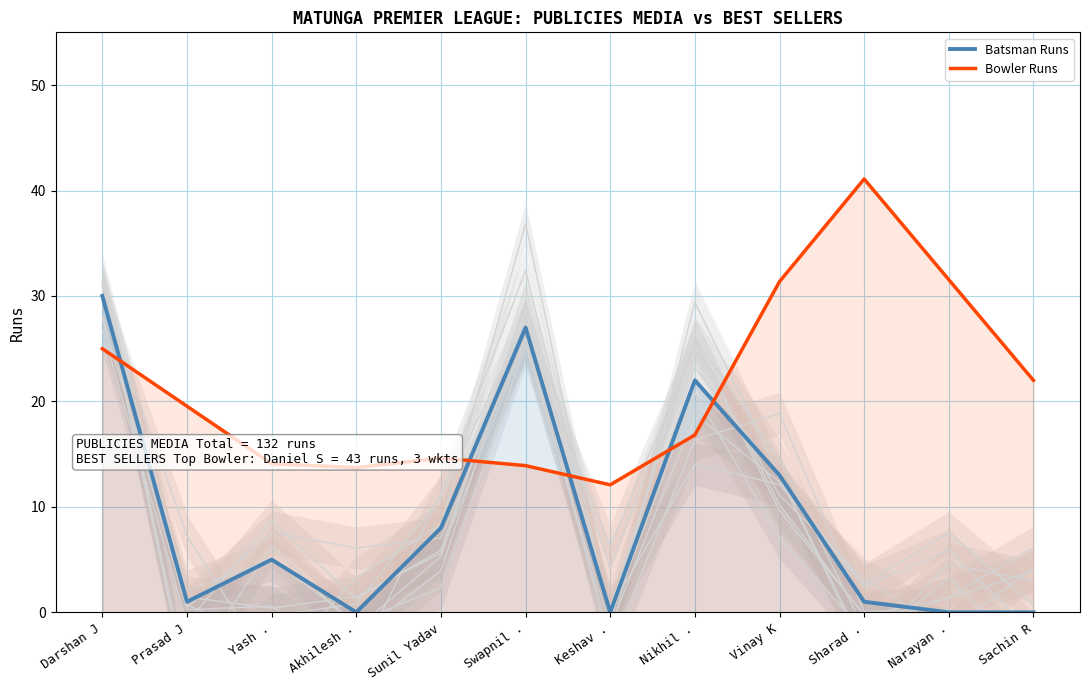

At which category does Bowler Runs reach its first local peak?

Sunil Yadav